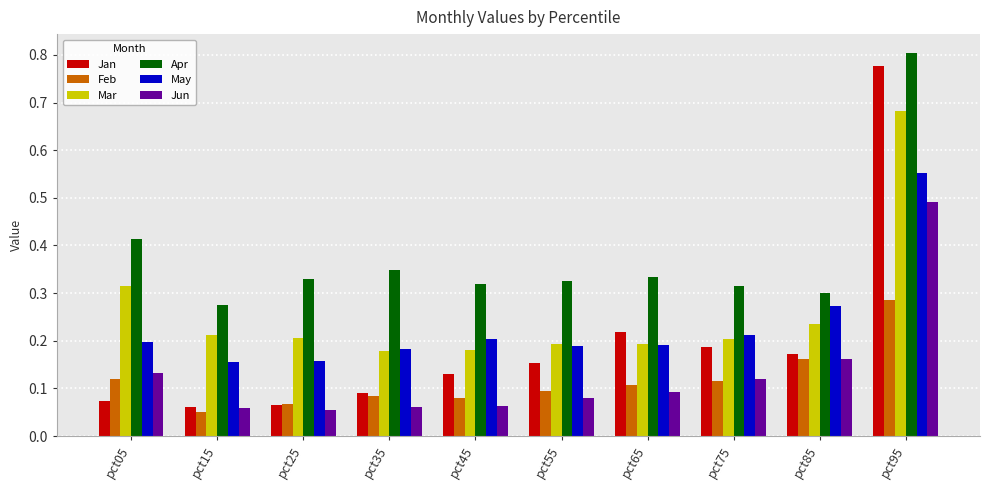

Is the value of Jan at pct25 greater than the value of Apr at pct05?

No